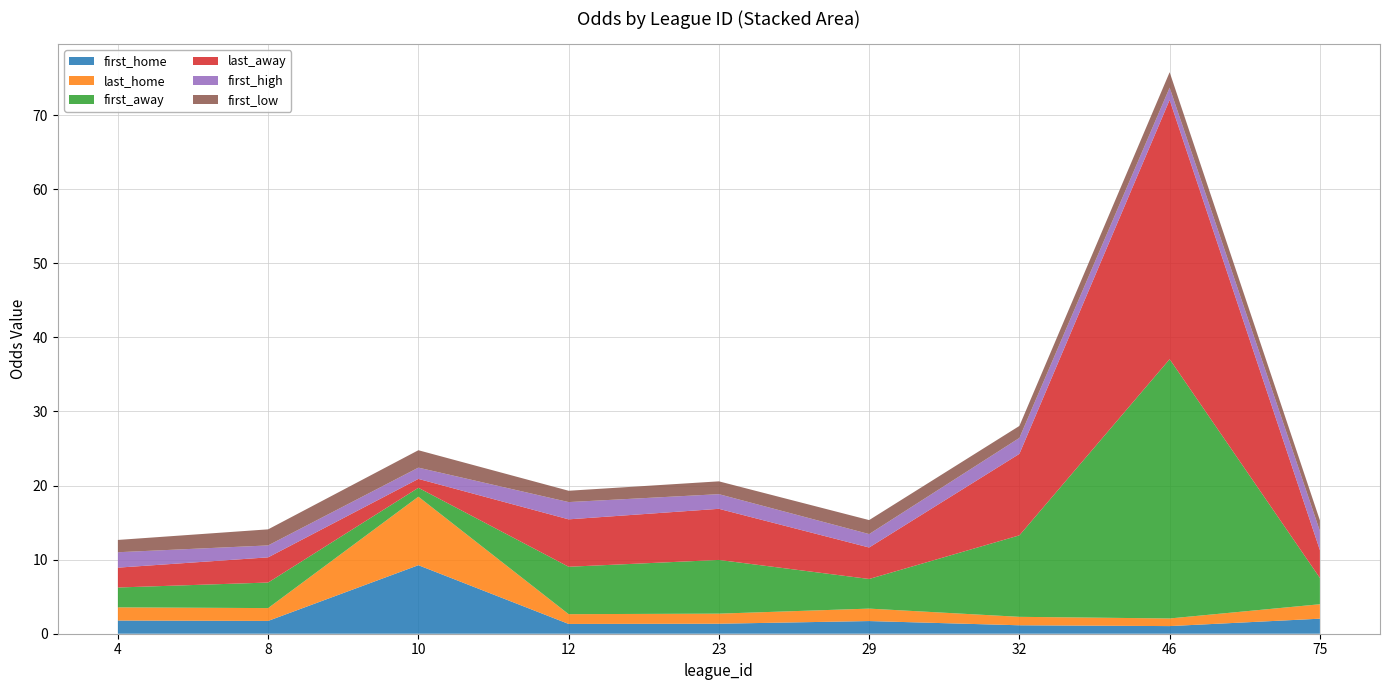

Reading left to right, extract all data points from this chart.

first_home: 4=1.8	8=1.7	10=9.2	12=1.3	23=1.4	29=1.7	32=1.1	46=1.0	75=2.0
last_home: 4=1.8	8=1.7	10=9.2	12=1.3	23=1.4	29=1.7	32=1.1	46=1.0	75=1.9
first_away: 4=2.7	8=3.5	10=1.2	12=6.4	23=7.2	29=4.0	32=11.0	46=35.0	75=3.5
last_away: 4=2.7	8=3.4	10=1.2	12=6.4	23=6.9	29=4.2	32=11.0	46=35.0	75=3.8
first_high: 4=2.1	8=1.6	10=1.5	12=2.3	23=2.0	29=1.8	32=2.1	46=1.7	75=2.6
first_low: 4=1.7	8=2.2	10=2.4	12=1.5	23=1.7	29=1.9	32=1.6	46=2.1	75=1.4